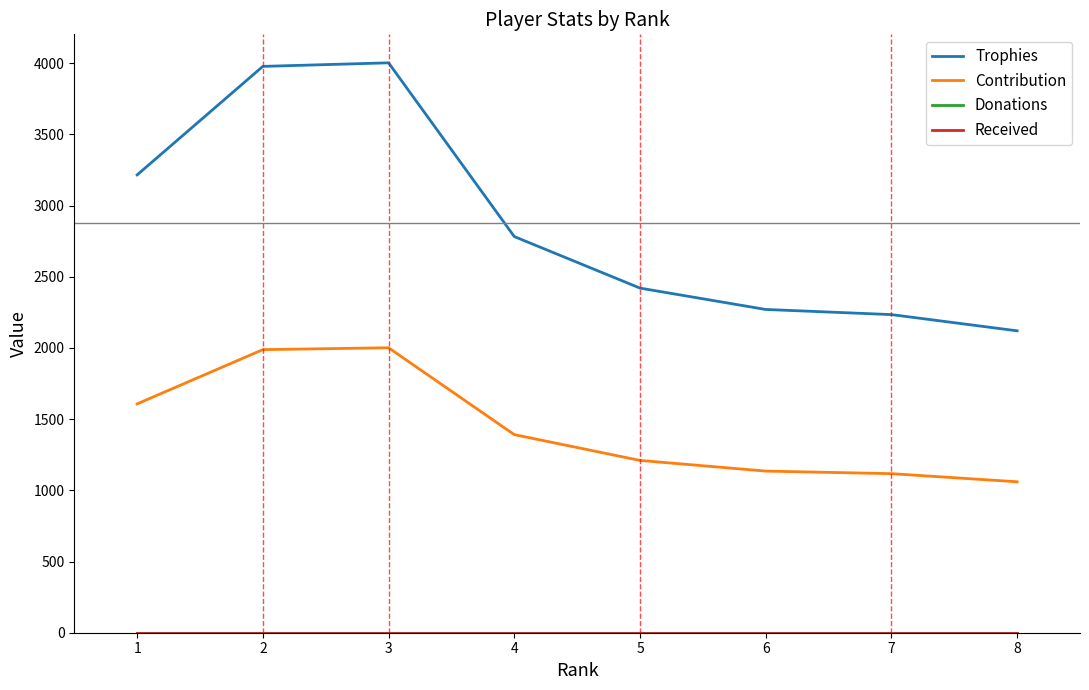

Rank the series by their maximum value, from highest to lowest.

Trophies, Contribution, Donations, Received